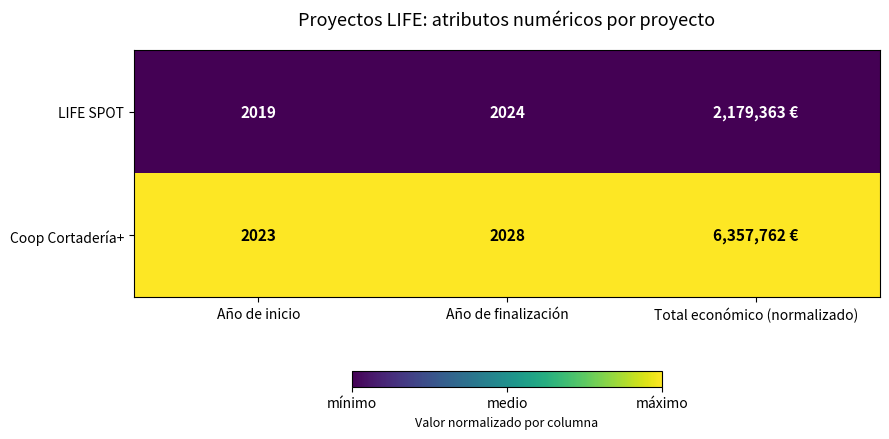

At which category is the sum across all series the highest?

Año de inicio